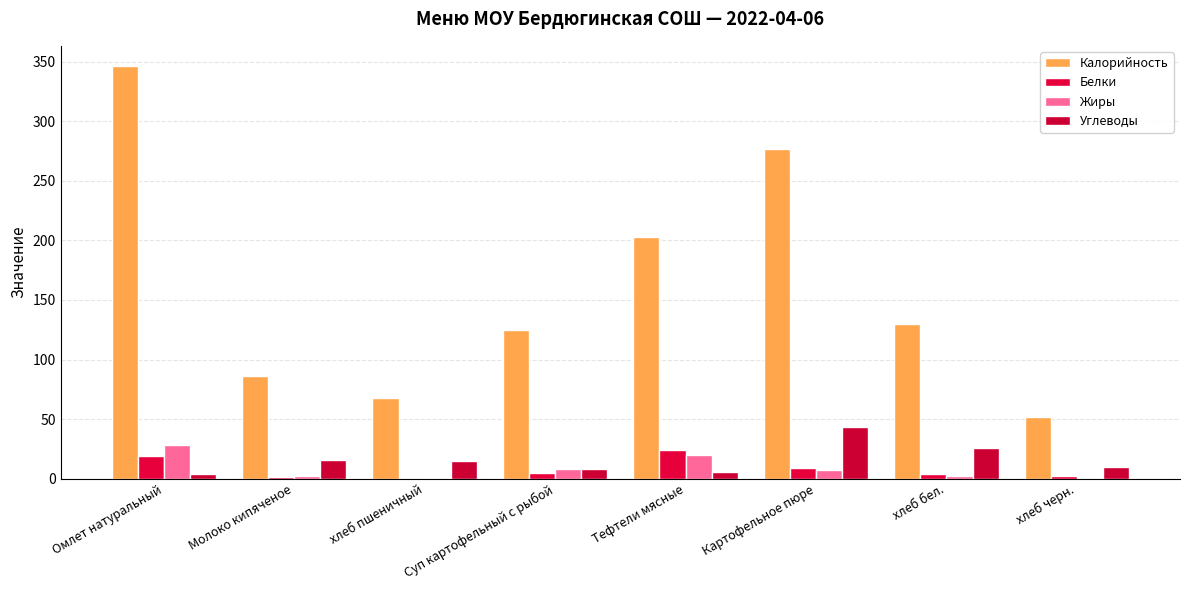

Is the value of Белки at Картофельное пюре greater than the value of Калорийность at Молоко кипяченое?

No